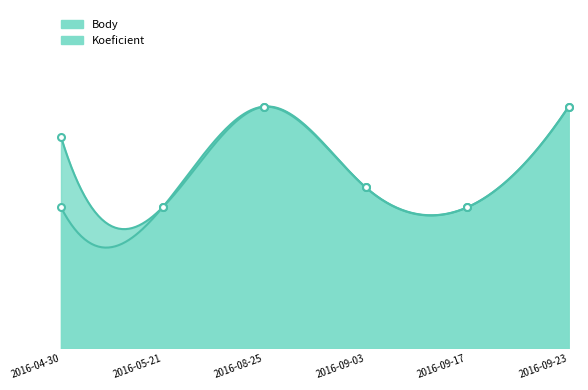

In Koeficient, how many points are higher than both neighbors (excluding endpoints)?

1